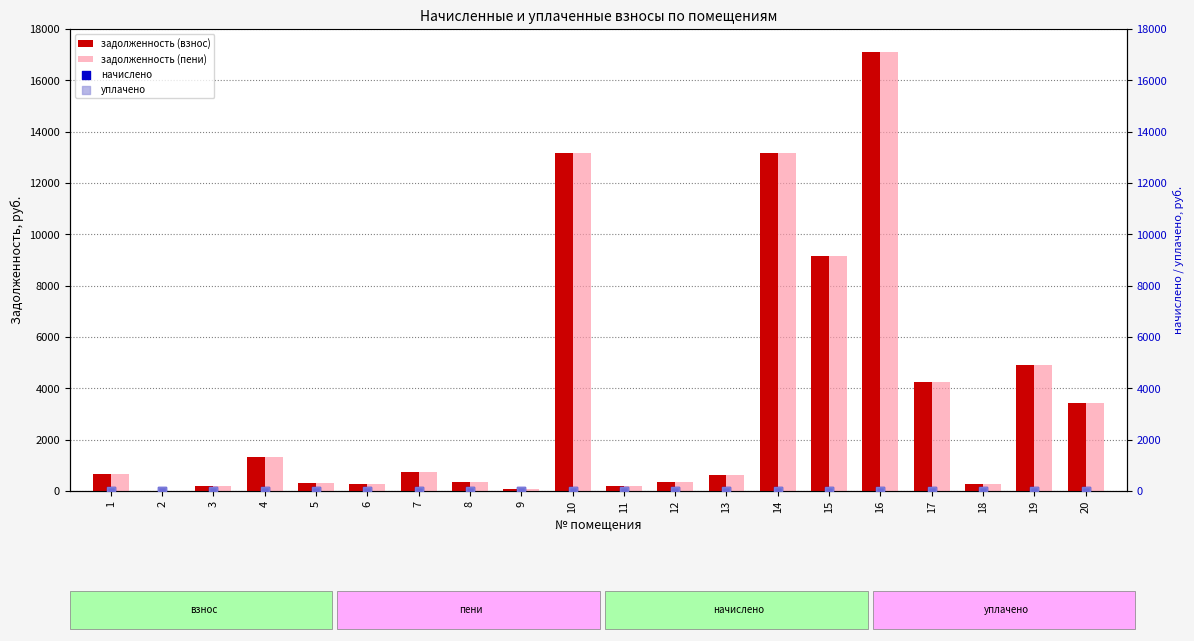

What is the total value across all series at 8?

669.9